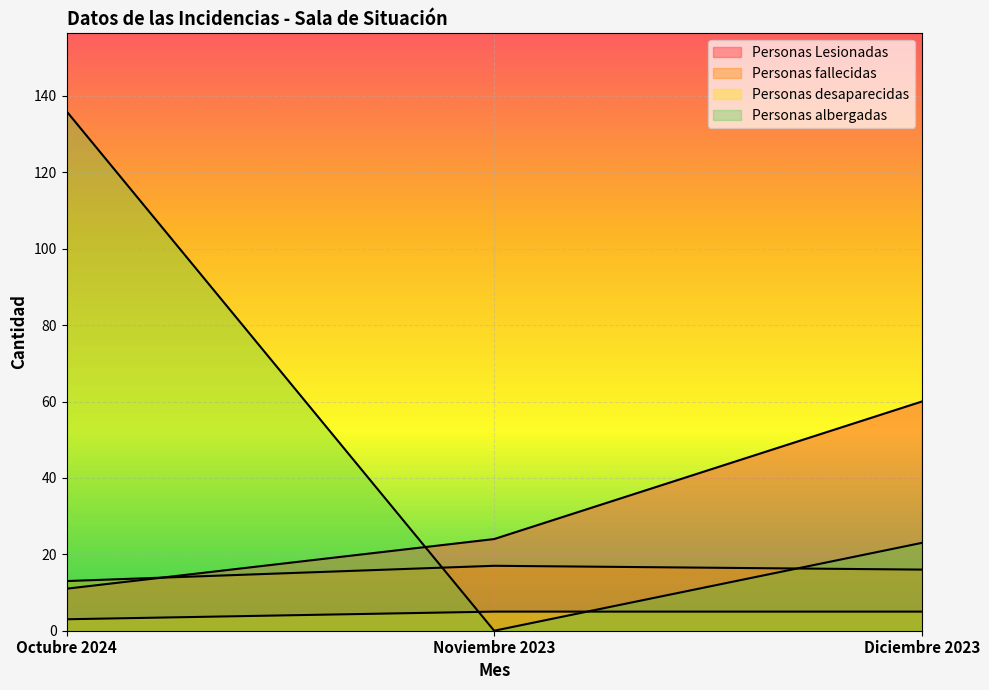

Read the Personas albergadas value at Octubre 2024.

136